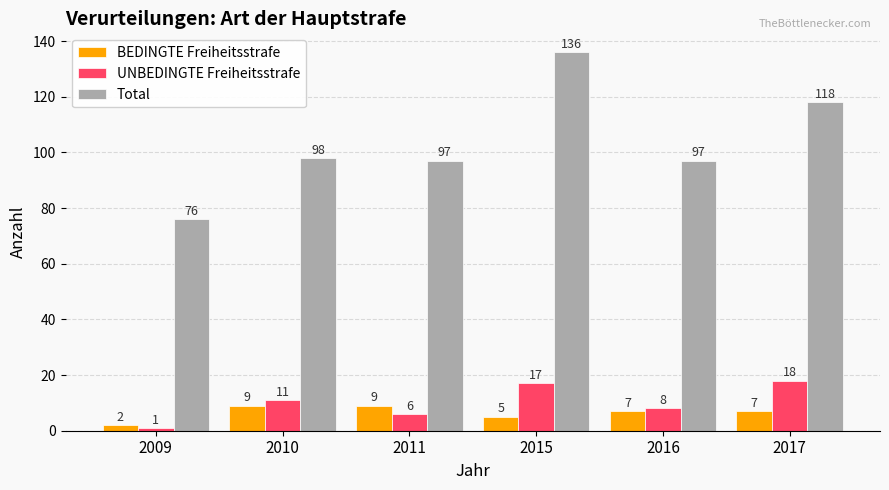

How many groups of bars are there?

6